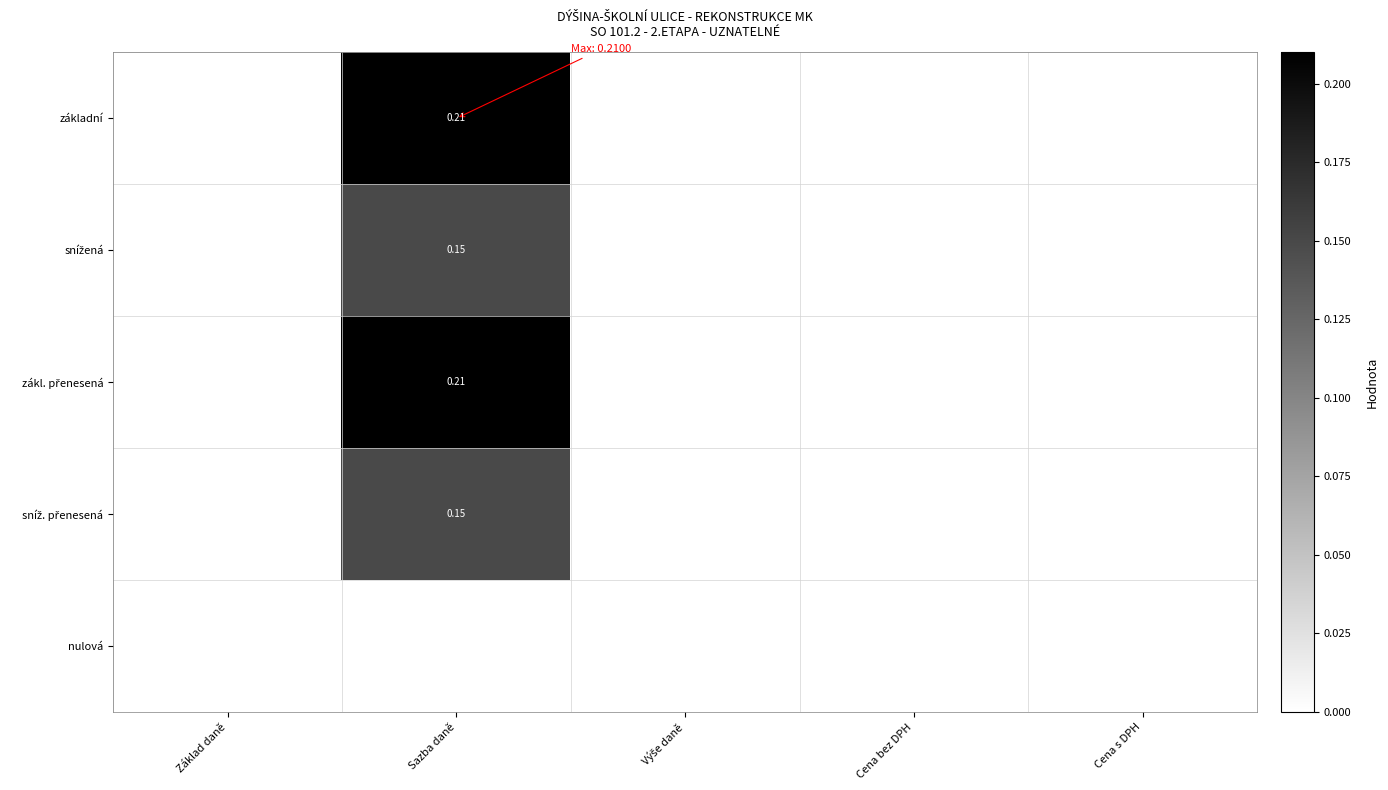

At how many categories does at least one series exceed 0?

1